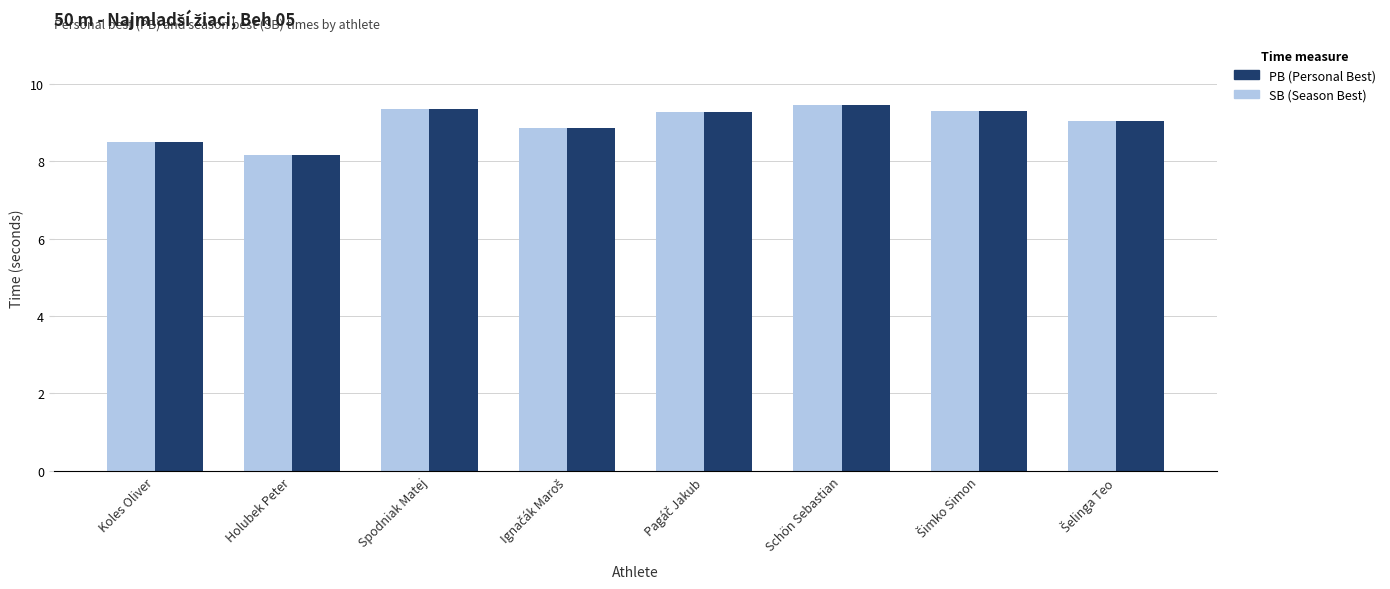

What is the minimum value for SB (Season Best)?

8.2